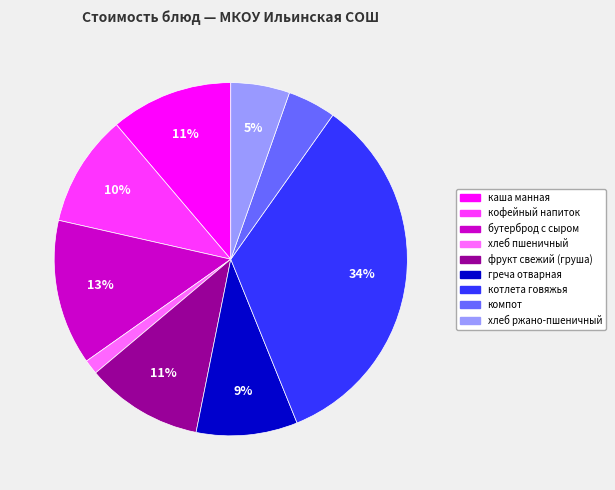

Combined, do кофейный напиток and каша манная account for over 50%?

No